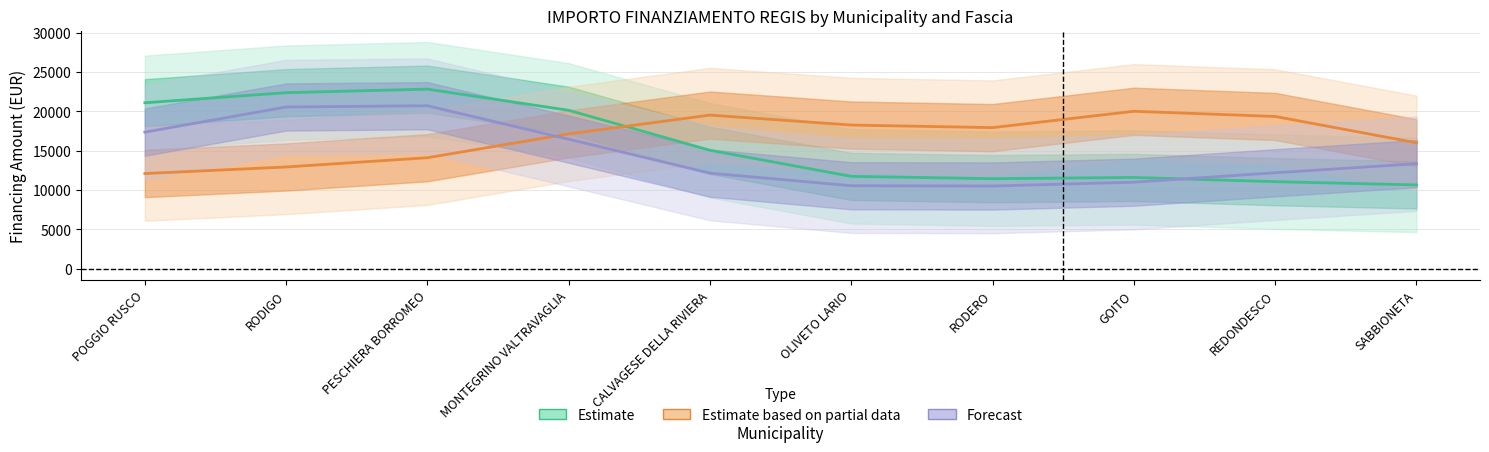

Which has a higher value, MONTEGRINO VALTRAVAGLIA or OLIVETO LARIO?

MONTEGRINO VALTRAVAGLIA